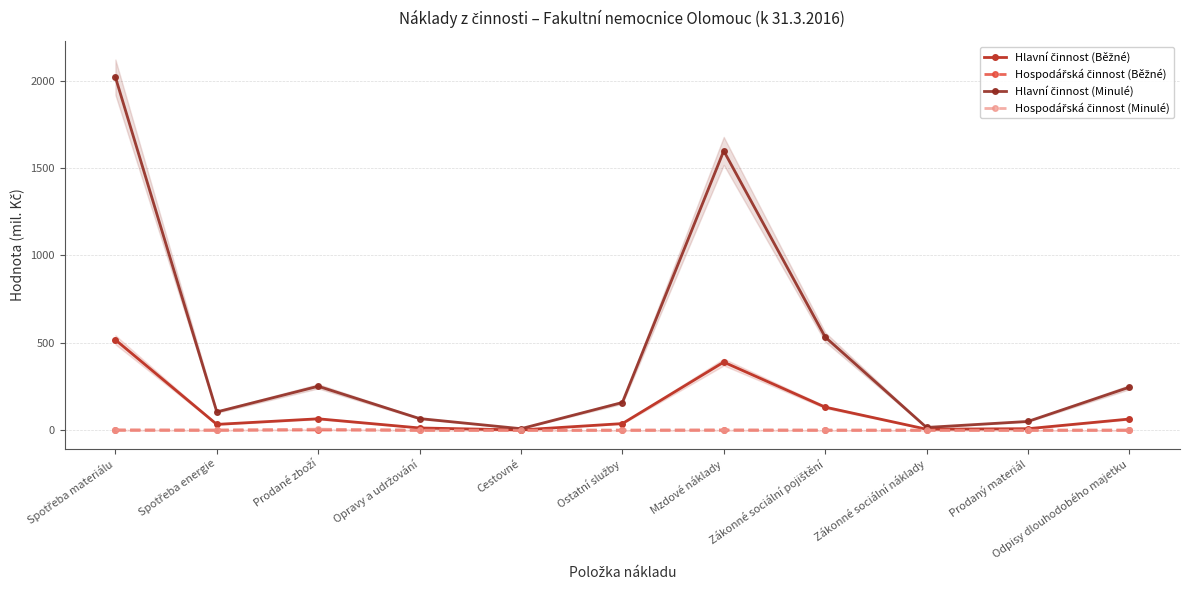

At how many categories does at least one series exceed 366?

3